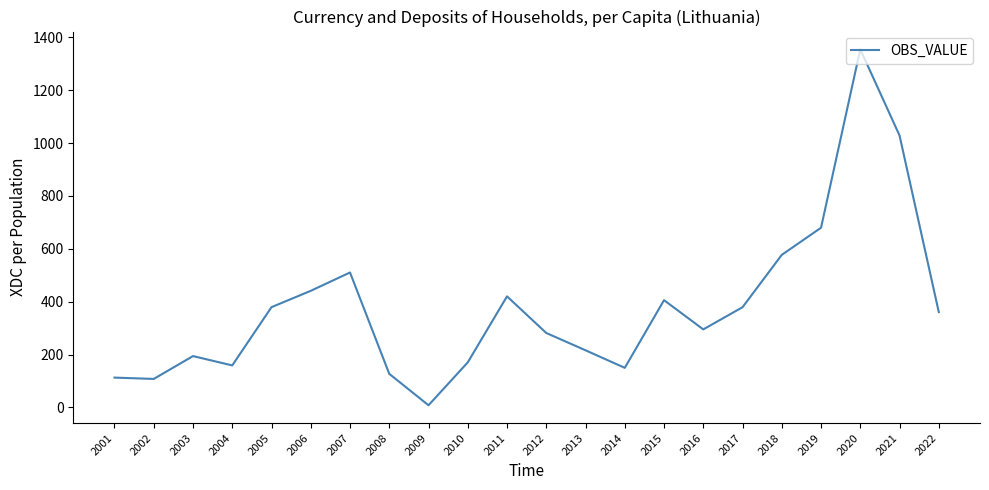

At which category does the data reach its first local peak?

2003